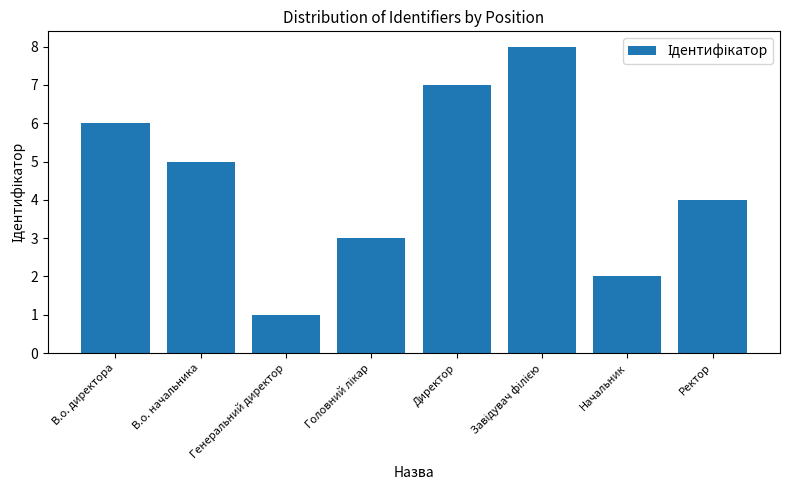

What is the smallest value displayed?

1